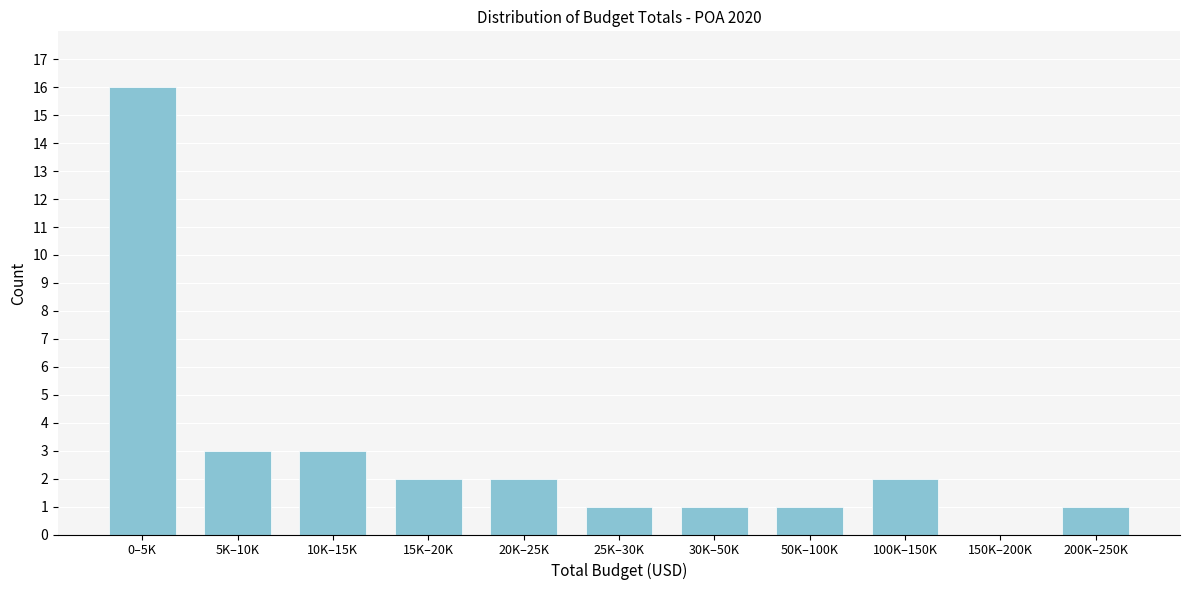

Reading left to right, transcribe all the data shown in this chart.

0–5K=16	5K–10K=3	10K–15K=3	15K–20K=2	20K–25K=2	25K–30K=1	30K–50K=1	50K–100K=1	100K–150K=2	150K–200K=0	200K–250K=1